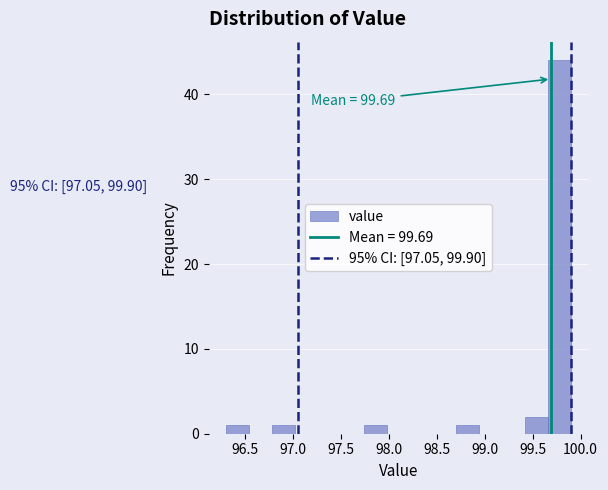

Which range on the x-axis has the tallest bar?

99.66 to 99.90